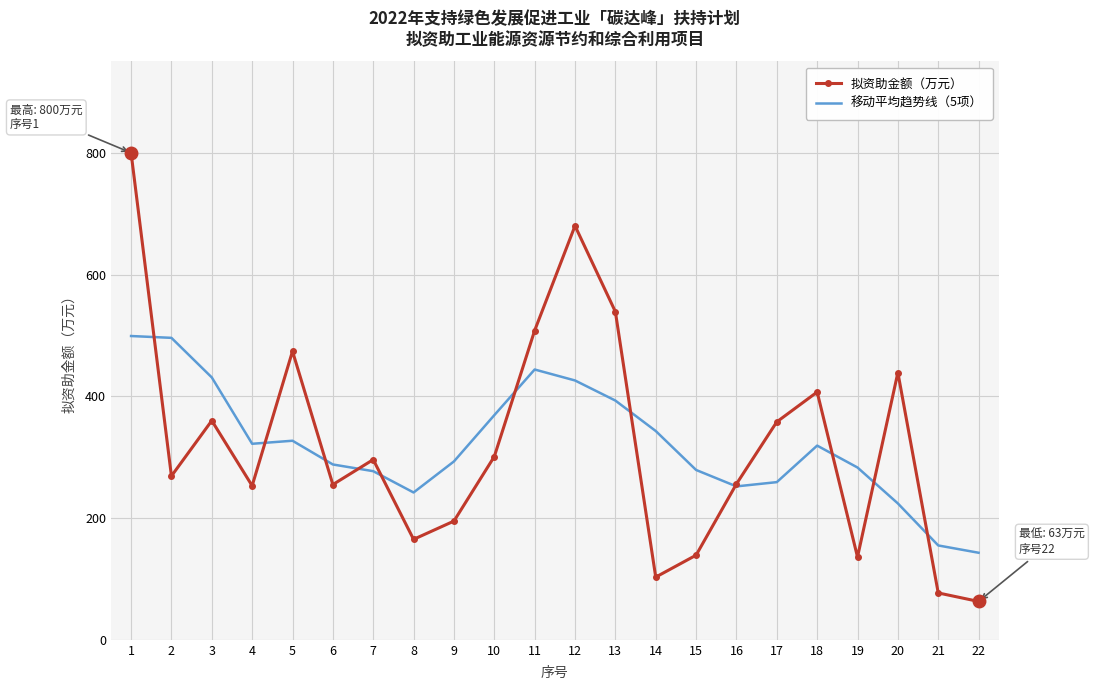

What is the total value across all series at 6?

543